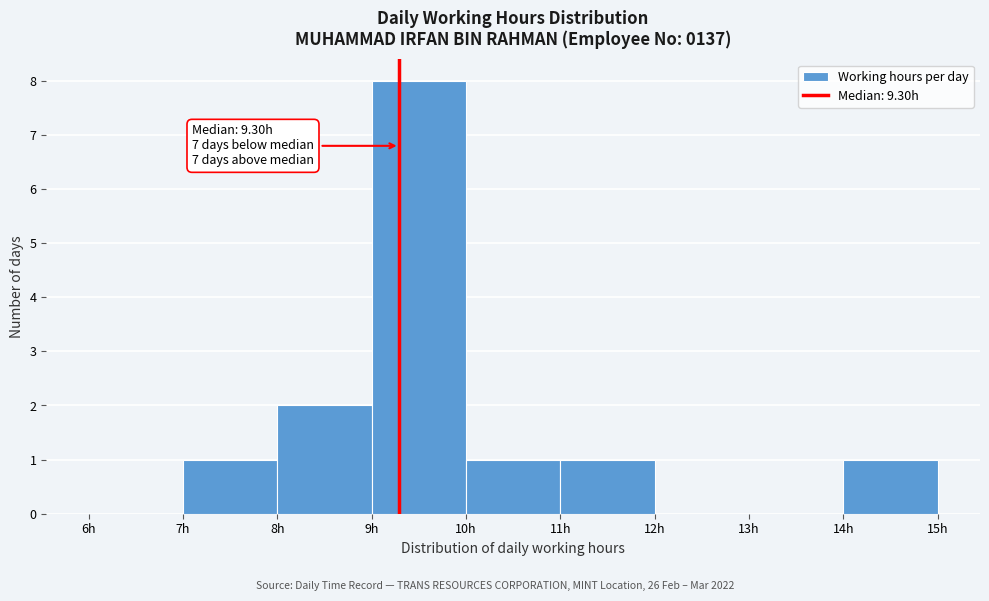

Which range on the x-axis has the tallest bar?

9 to 10